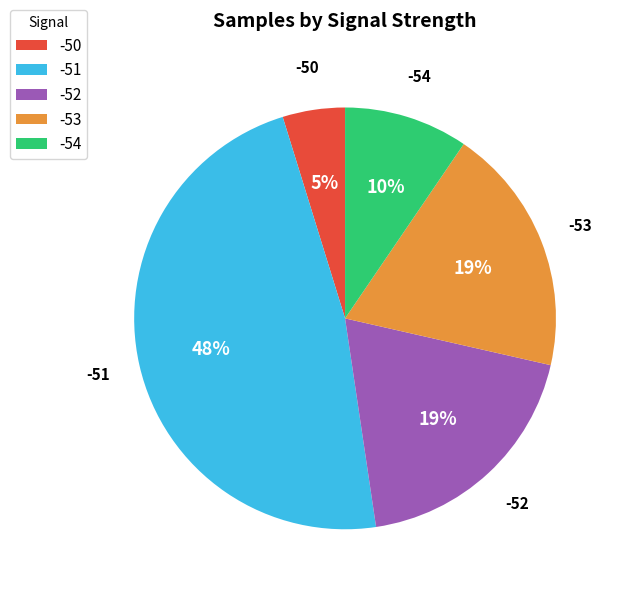

Which slice is the largest?

-51